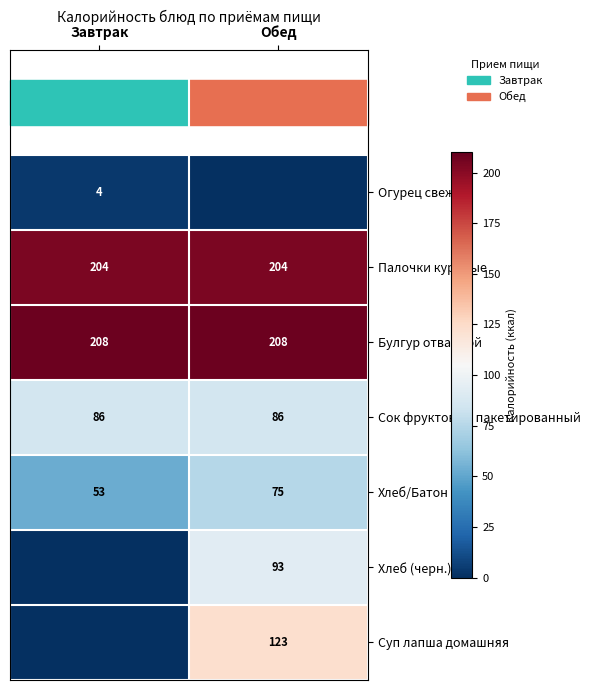

Read the Булгур отварной value at Завтрак.

208.0